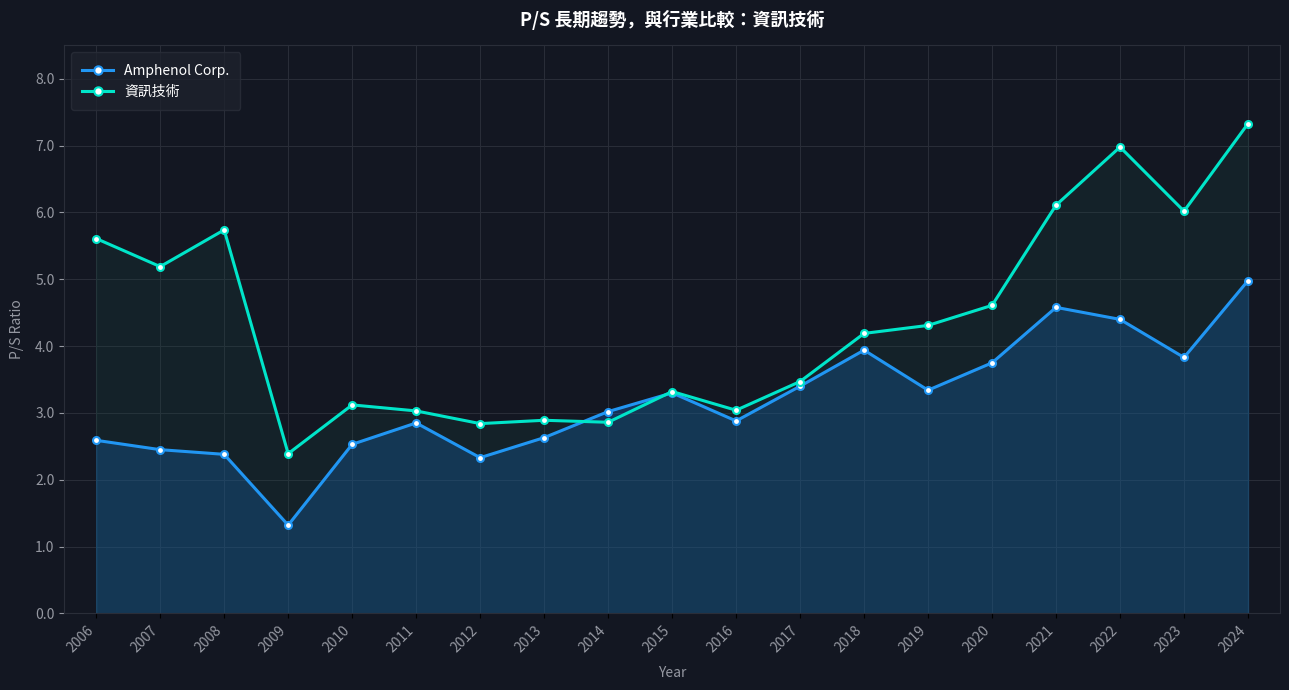

What is the spread (max minus min) of values at 2006?

3.0